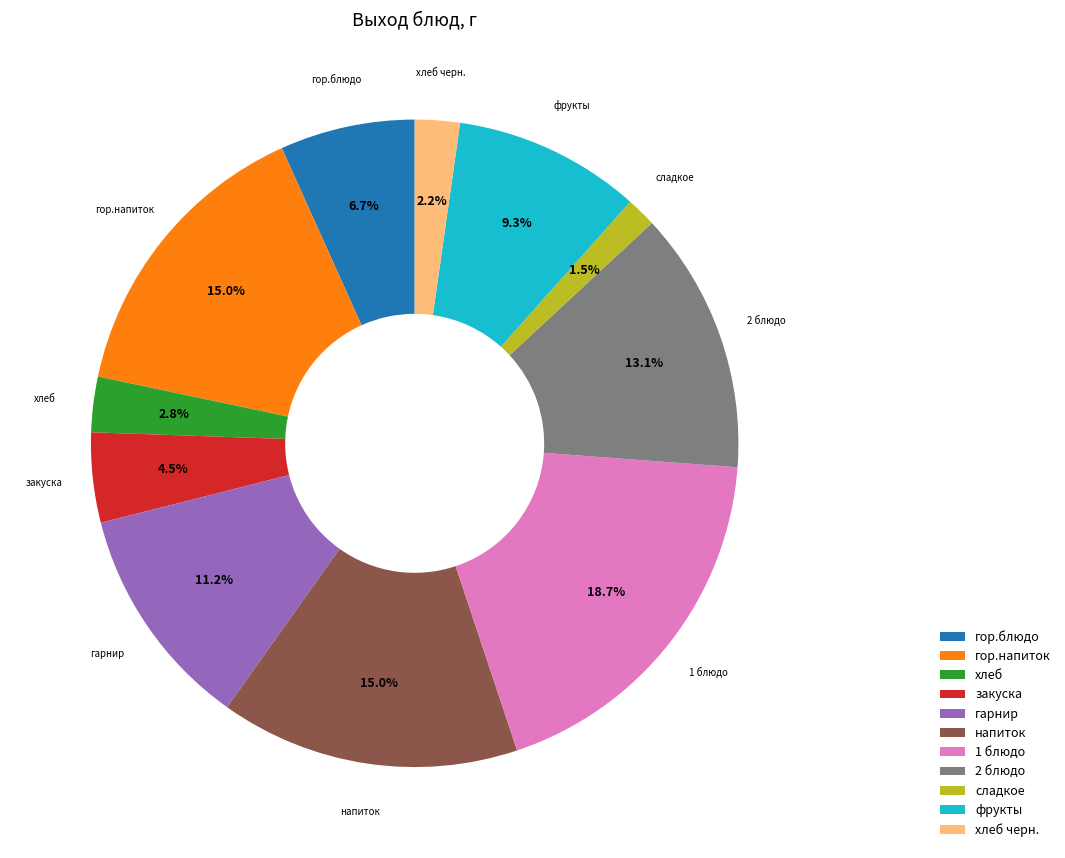

What percentage is the гор.напиток slice, to the nearest percent?

15%